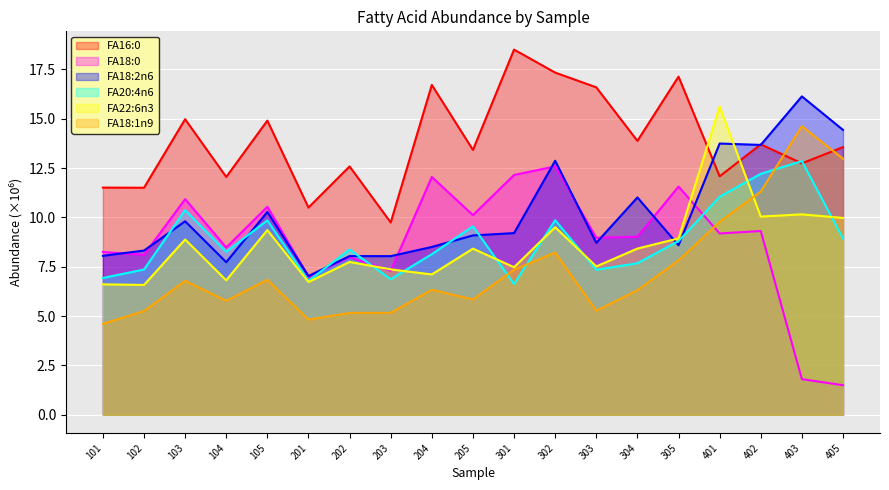

How many values in the FA18:0 series are below 9?

9